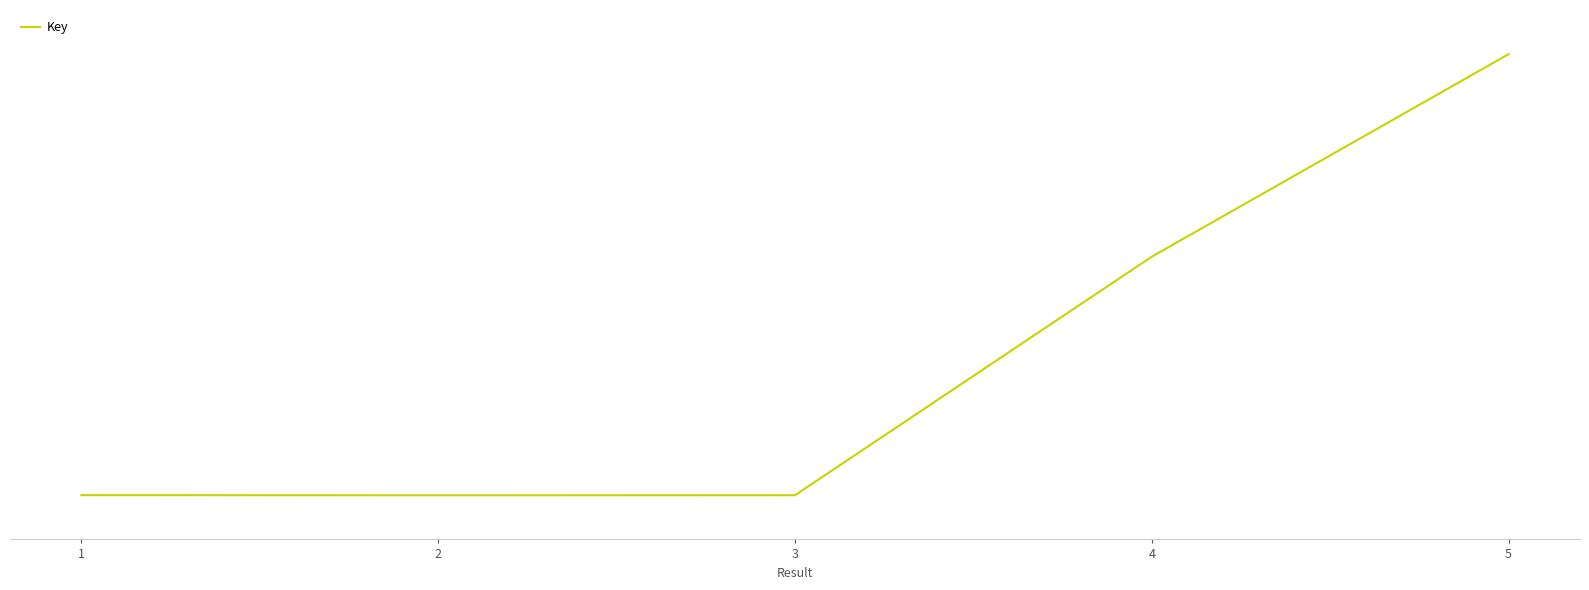

Does the chart display data point markers on the line(s)?

No